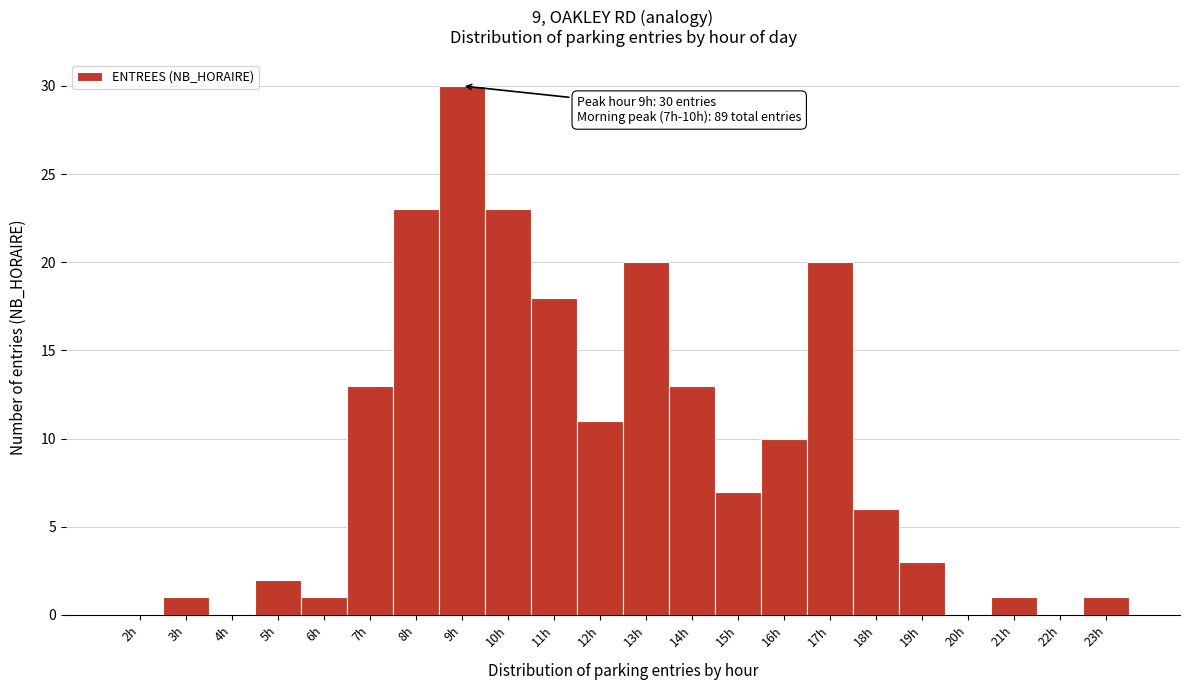

Reading right to left, what are all the values shown in this chart?

23h=1	22h=0	21h=1	20h=0	19h=3	18h=6	17h=20	16h=10	15h=7	14h=13	13h=20	12h=11	11h=18	10h=23	9h=30	8h=23	7h=13	6h=1	5h=2	4h=0	3h=1	2h=0